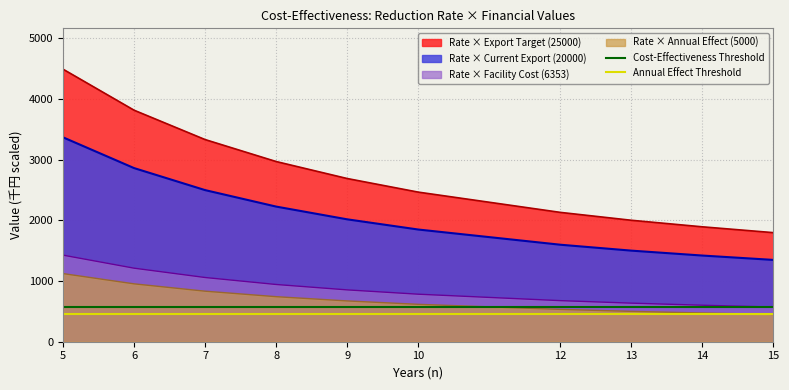

True or false: Rate × Annual Effect (5000) and Rate × Facility Cost (6353) intersect in this chart.

False